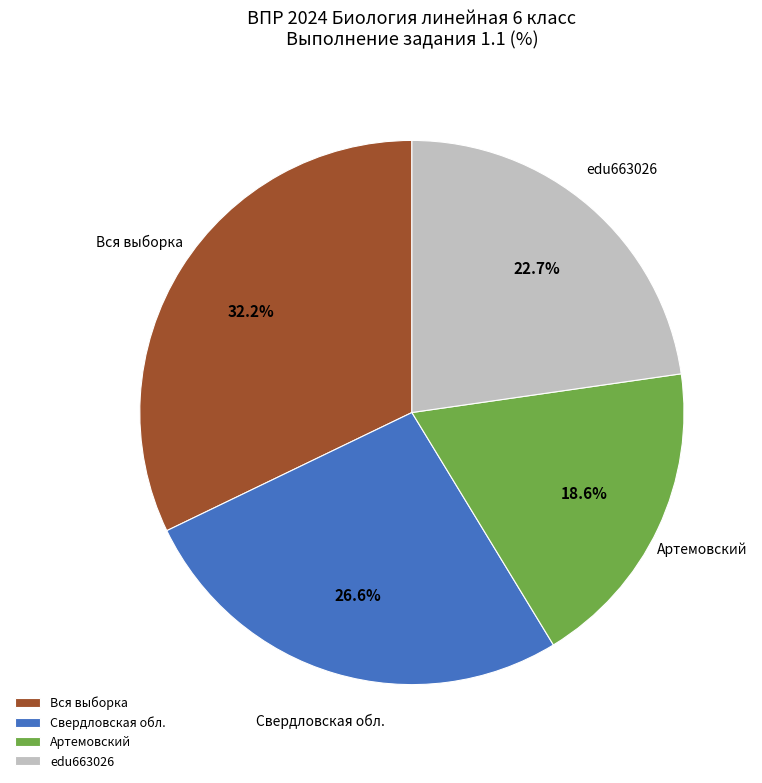

True or false: Артемовский accounts for 10% of the total.

False